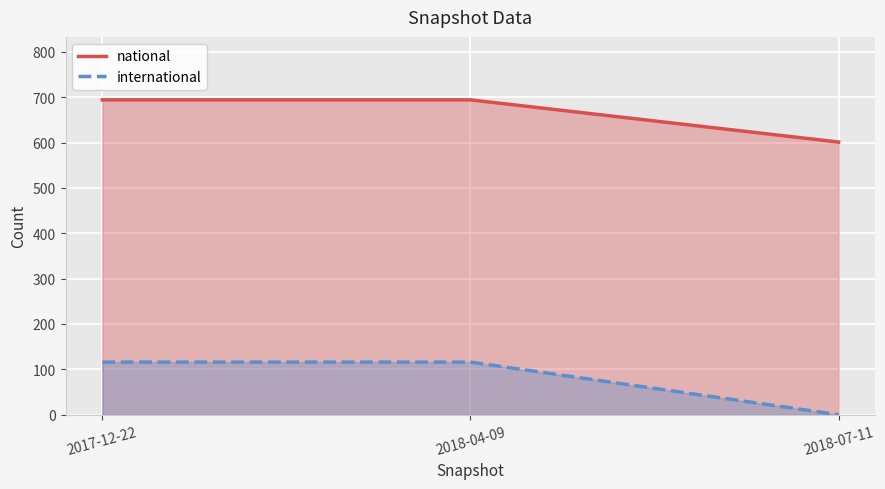

What is the minimum value for national?

601